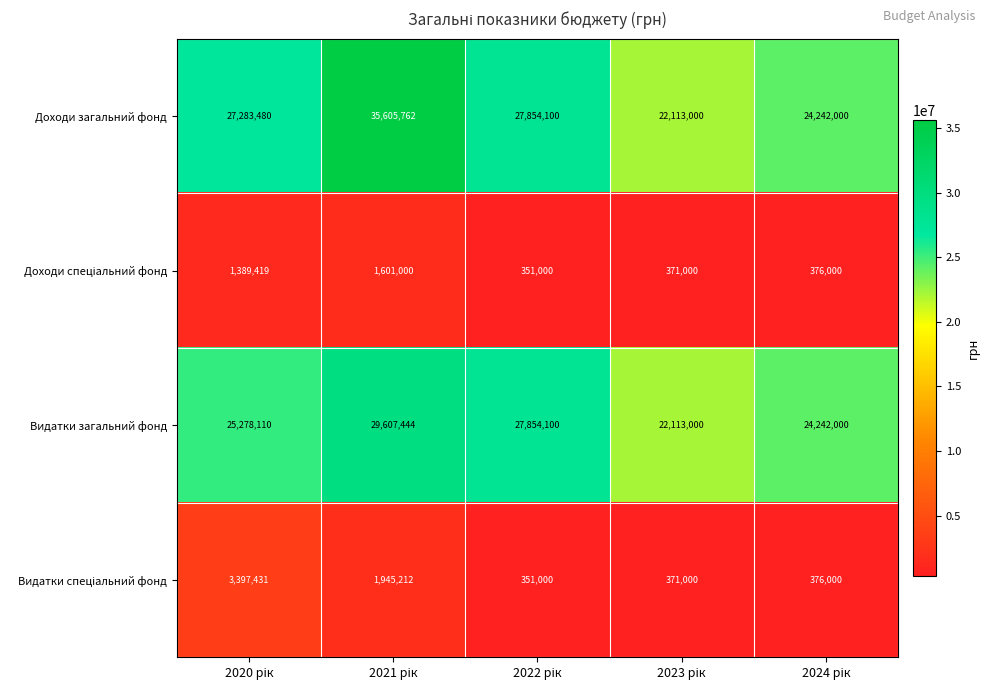

Which series has the largest range (max minus min)?

Доходи загальний фонд